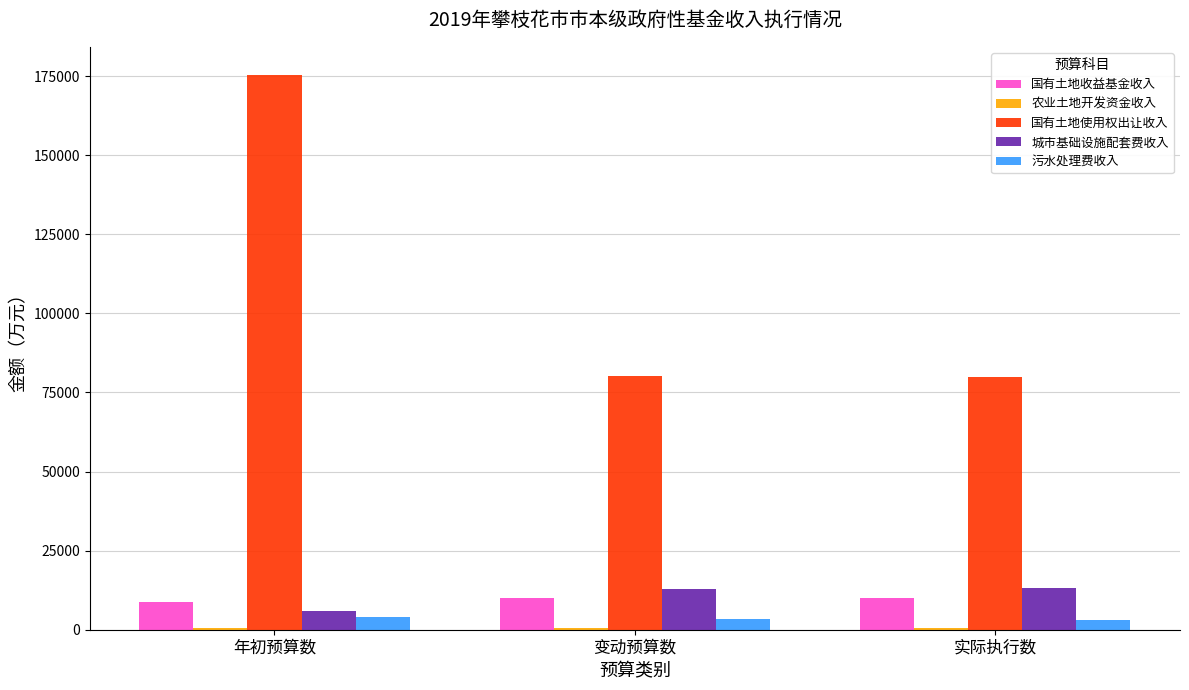

What is the maximum value for 污水处理费收入?

4000